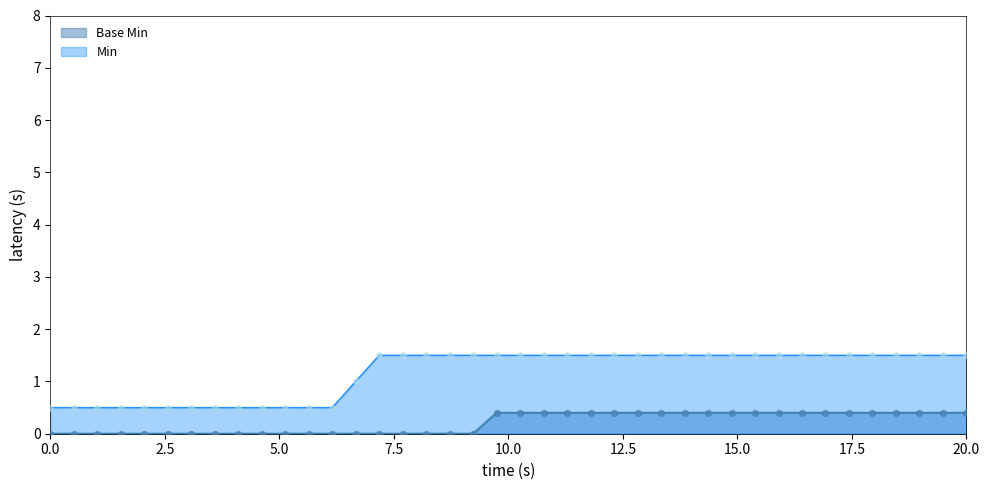

Between 38 and 30, which is larger?

38